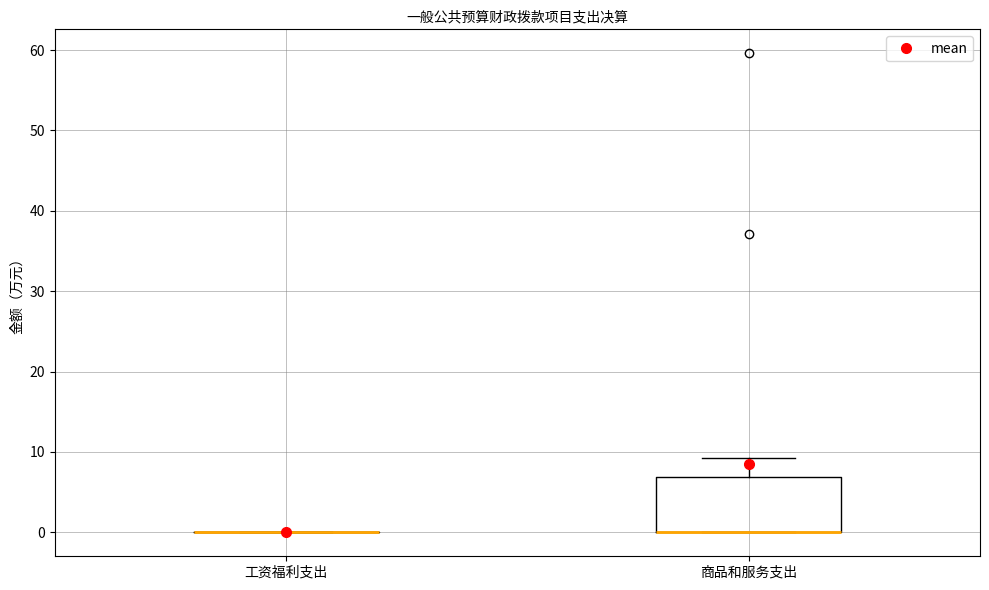

Reading left to right, read every box against the y-axis: the position of its median line, the range the box covers, and the ends of its whiskers. The values are not printed on the chart, so give them approximately, as read against the axis.

工资福利支出: box collapsed to a line at 0, whiskers 0 to 0
商品和服务支出: median 0 (drawn on the box's lower edge), box 0 to 7, whiskers 0 to 9